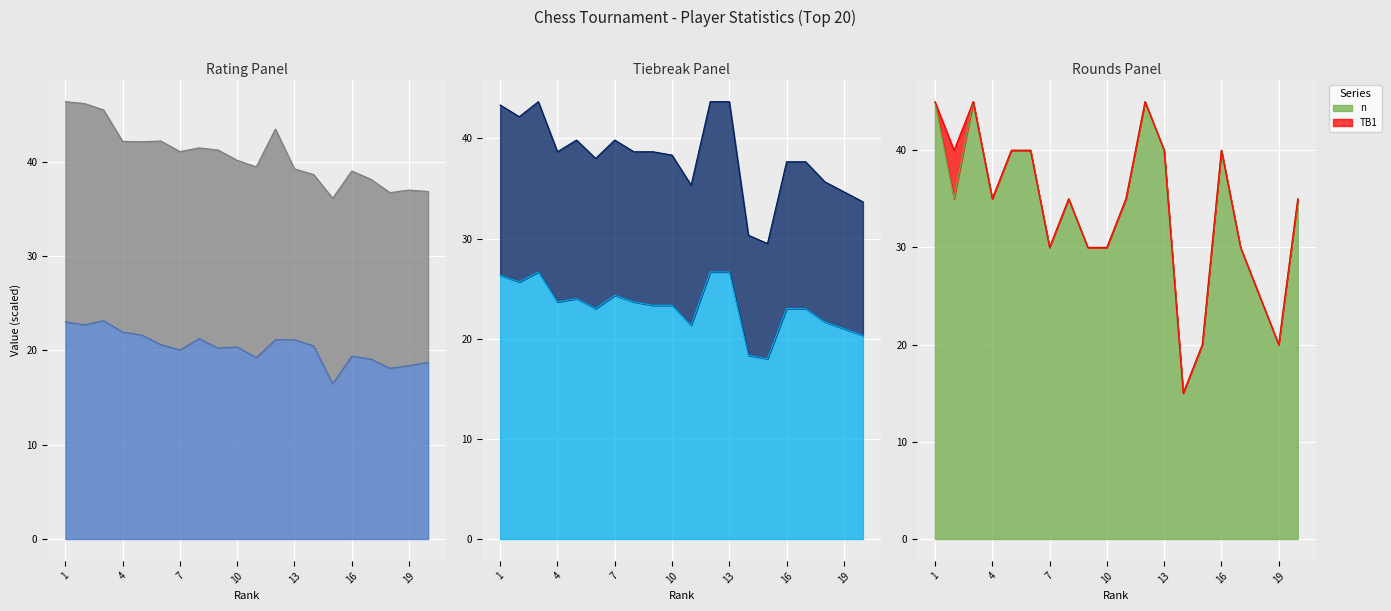

True or false: n has a value of 51.6 at 8.

False